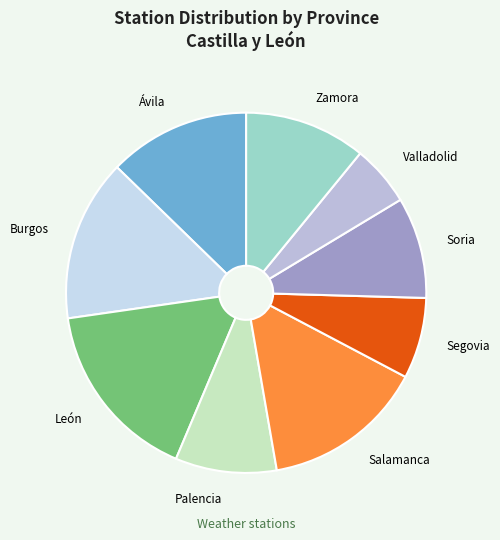

What is the ratio of the value at Salamanca to the value at Valladolid?

2.7